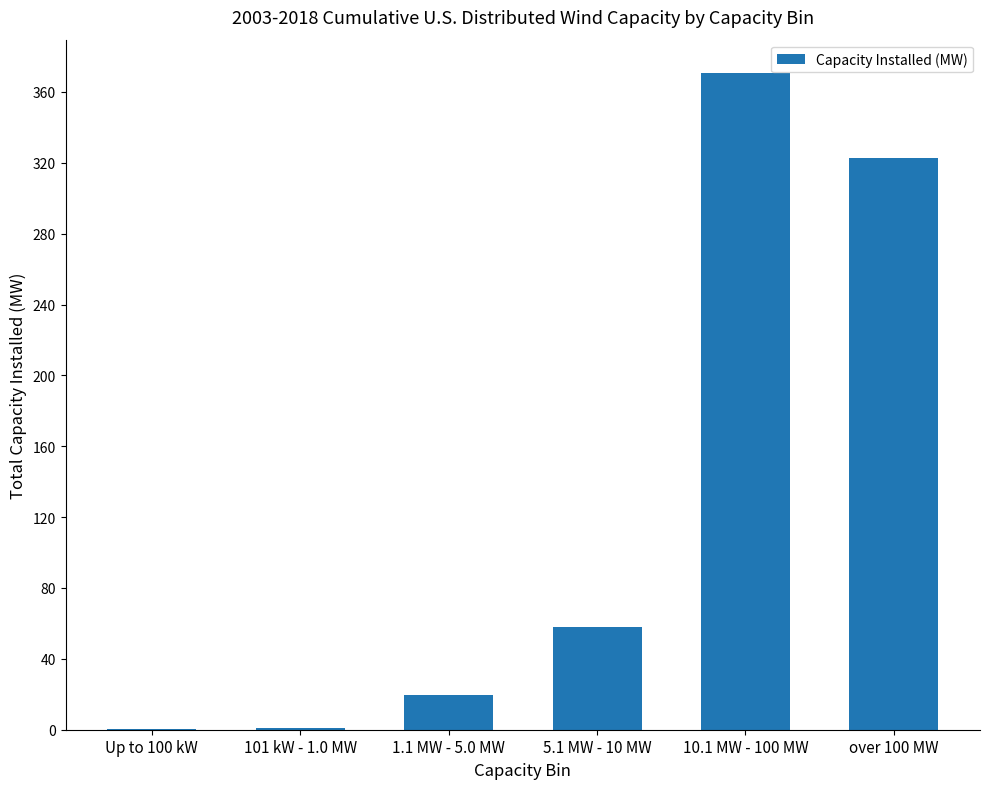

What is the sum of the values at 5.1 MW - 10 MW and over 100 MW?

380.9